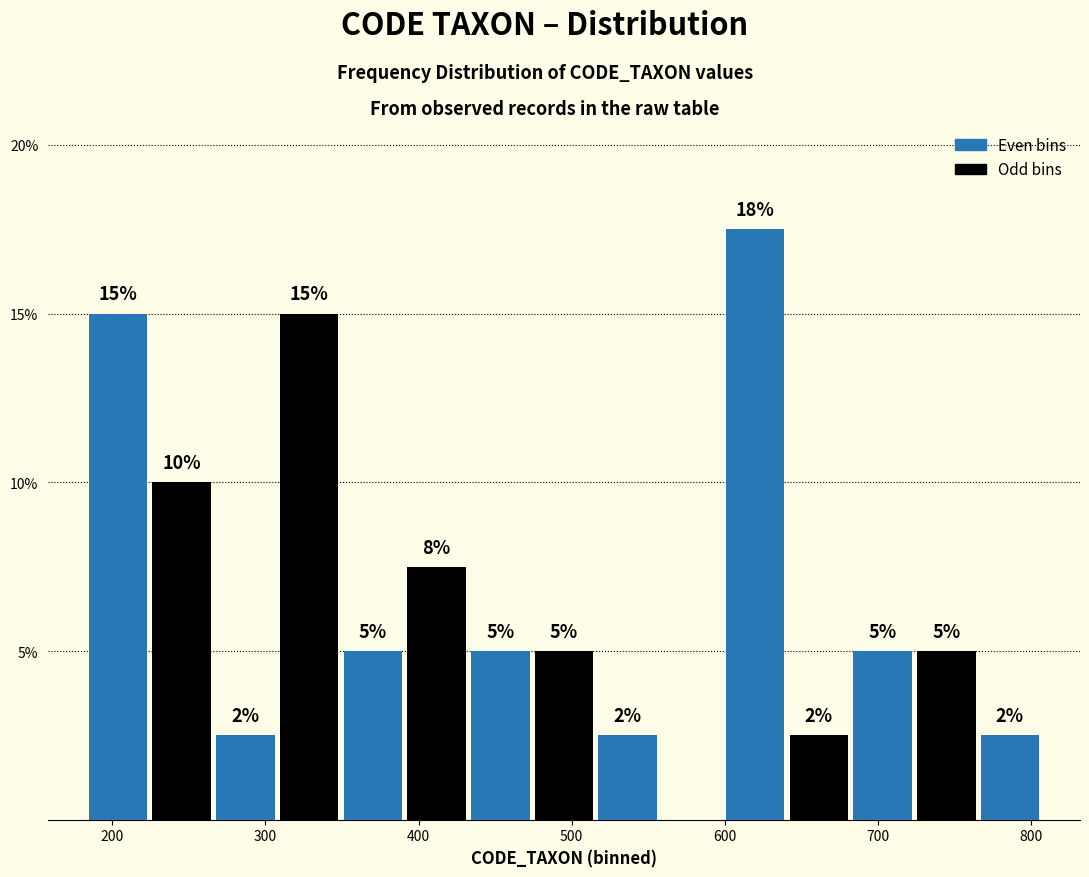

Over which range of the x-axis is the bar tallest?

600 to 640